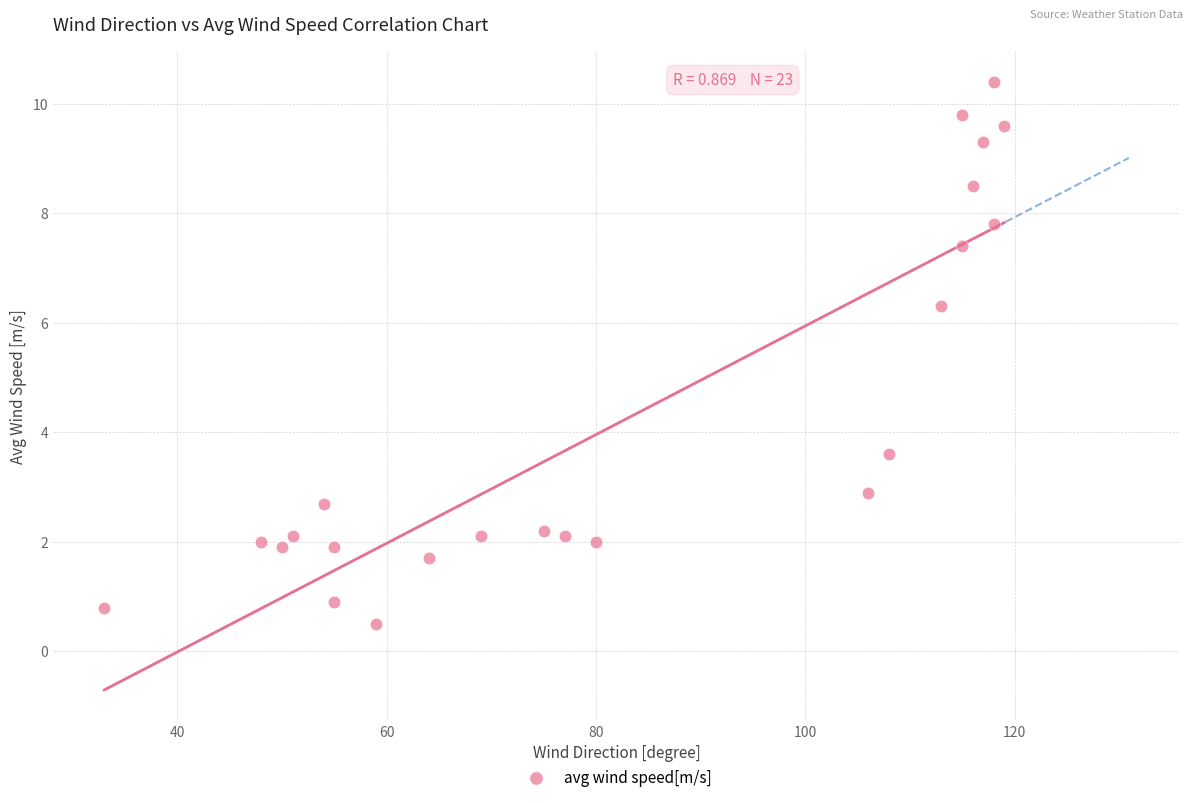

What is the range of Y values (max minus min)?

9.9